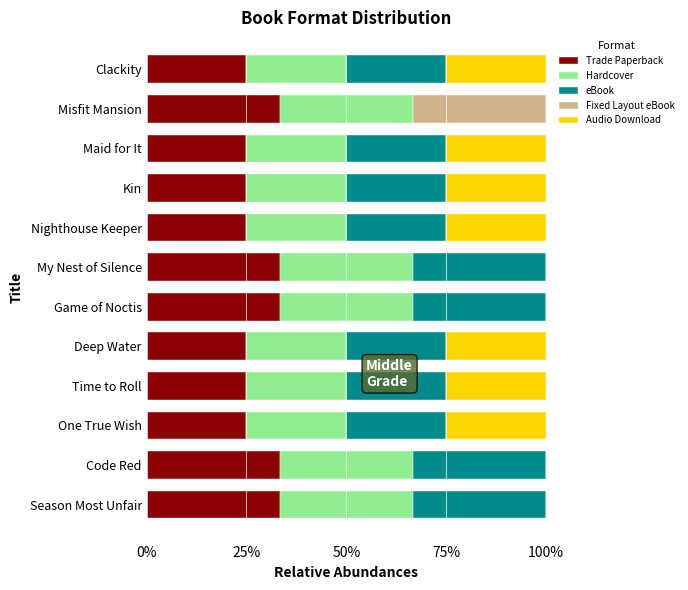

How many categories are shown in the chart?

12